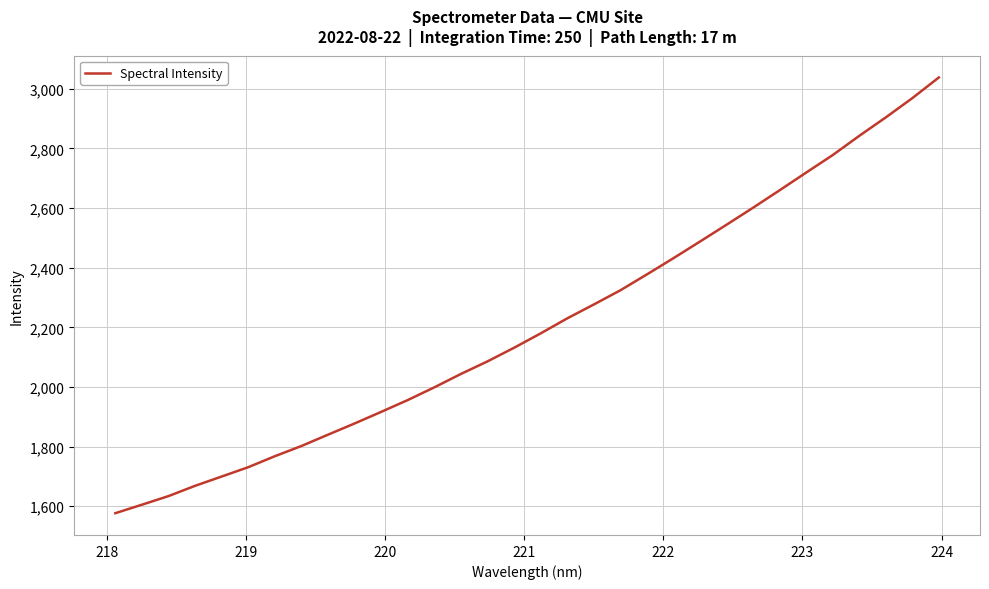

How many values are below 2179?

16